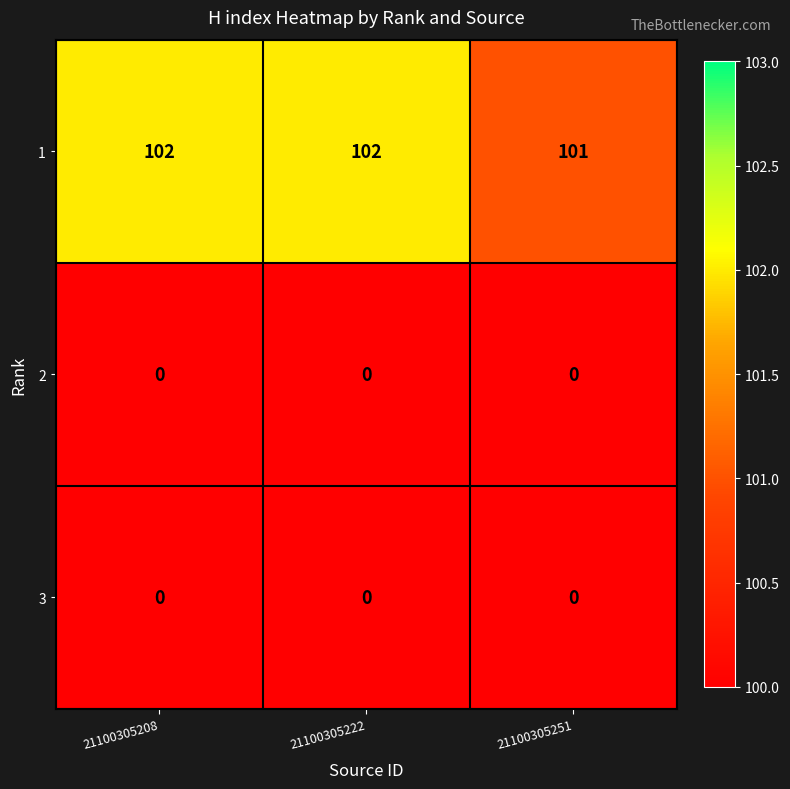

The 1 series shows 101 at 21100305251. True or false?

True